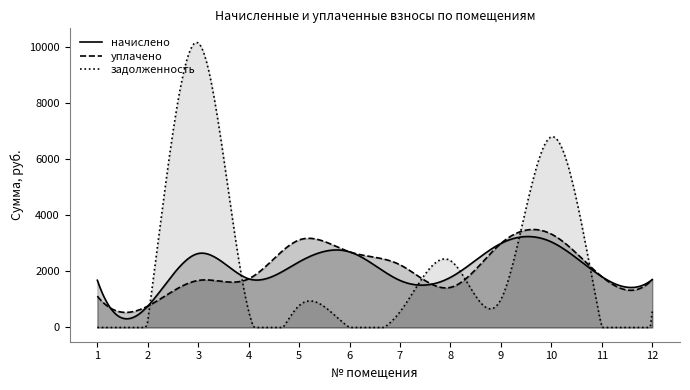

What is the lowest value of the уплачено series?

537.0